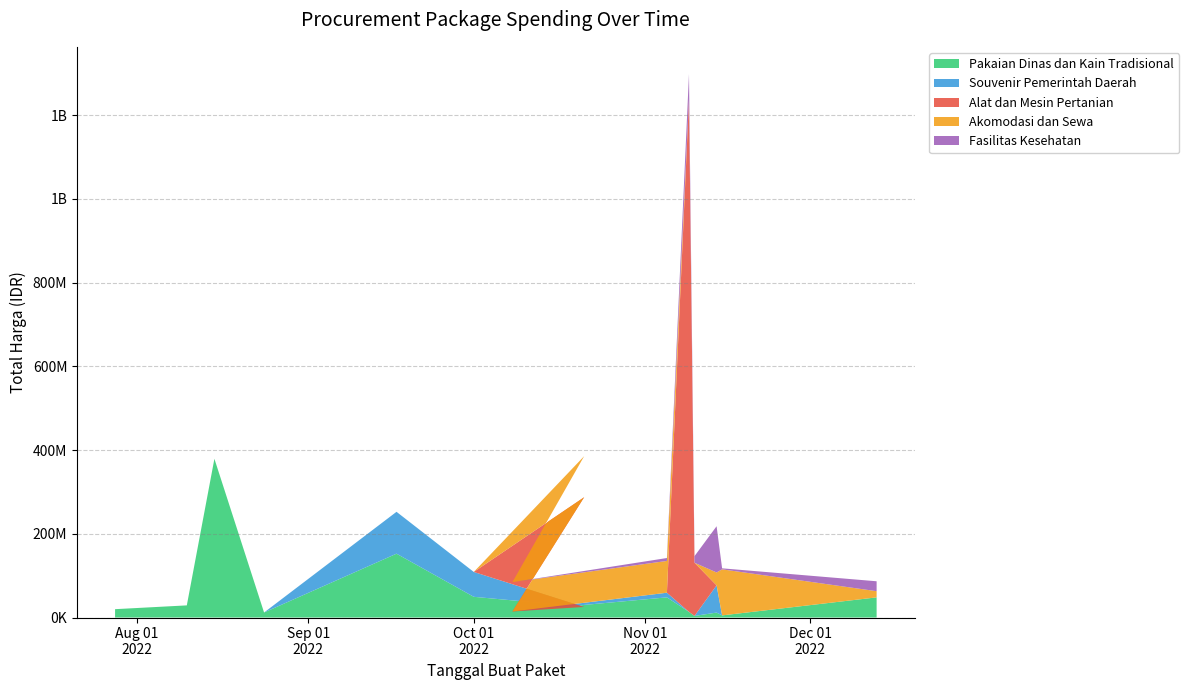

Reading left to right, what are all the values shown in this chart?

Pakaian Dinas dan Kain Tradisional: 0=19950000	1=29000000	2=379075000	3=12000000	4=152477000	5=49478000	6=25200000	7=14400000	8=48140000	9=13442000	10=3825000	11=11800000	12=5093000	13=48140000
Souvenir Pemerintah Daerah: 0=0	1=0	2=0	3=0	4=100000000	5=59375000	6=0	7=0	8=11100000	9=0	10=0	11=65000000	12=0	13=0
Alat dan Mesin Pertanian: 0=0	1=0	2=0	3=0	4=0	5=0	6=262118150	7=0	8=0	9=1224682000	10=127000000	11=0	12=0	13=0
Akomodasi dan Sewa: 0=0	1=0	2=0	3=0	4=0	5=0	6=98000000	7=70000000	8=75920000	9=0	10=0	11=30800000	12=110000000	13=14750000
Fasilitas Kesehatan: 0=0	1=0	2=0	3=0	4=0	5=0	6=0	7=0	8=6936000	9=59935000	10=15787200	11=110389990	12=2395750	13=23680800